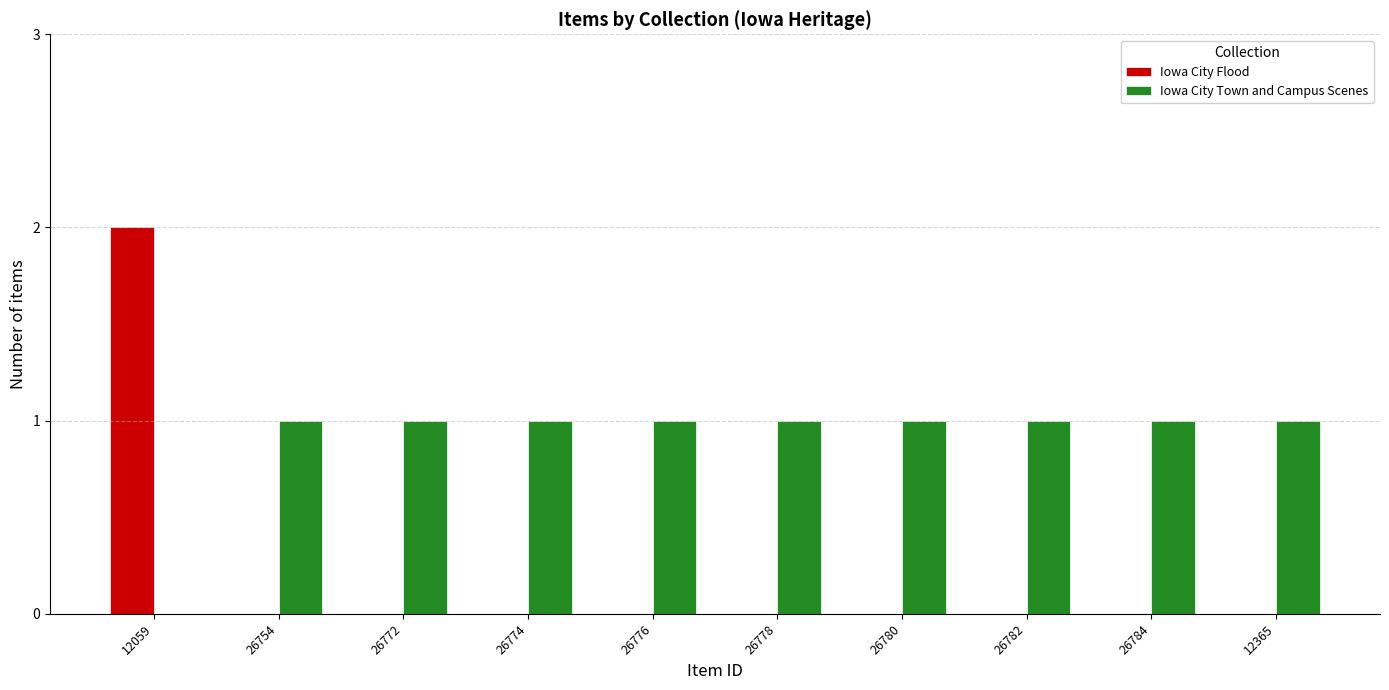

How many categories are shown in the chart?

10